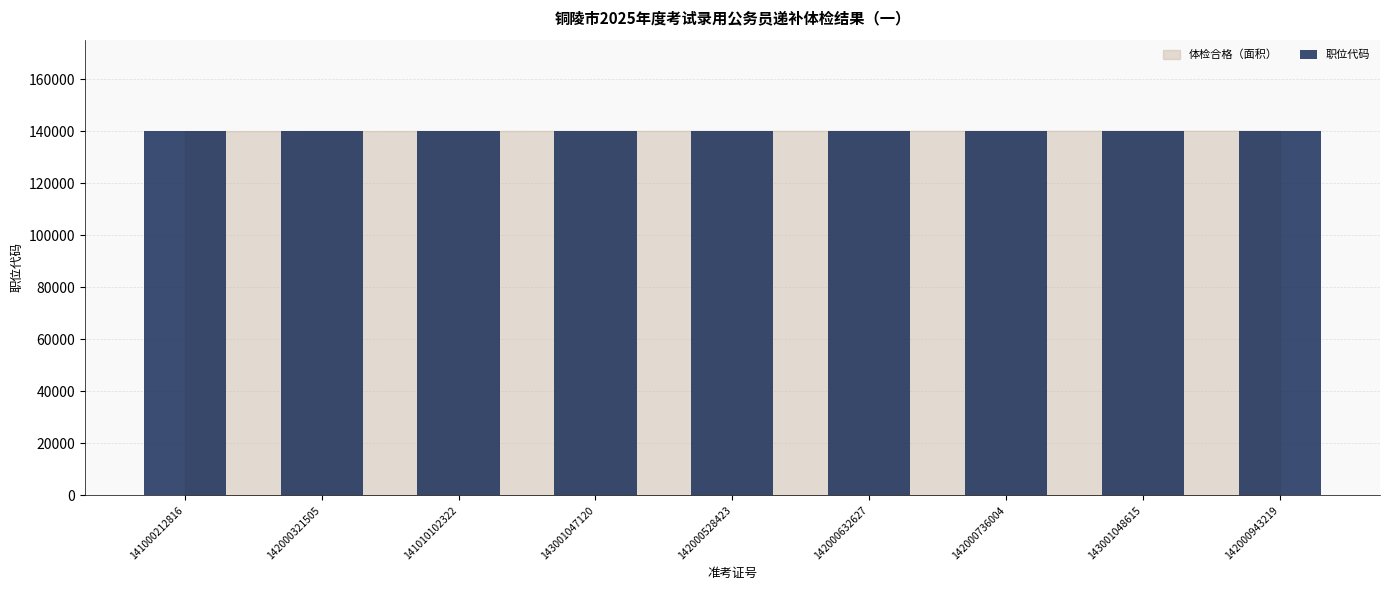

What is the difference between the second highest and minimum values?

137